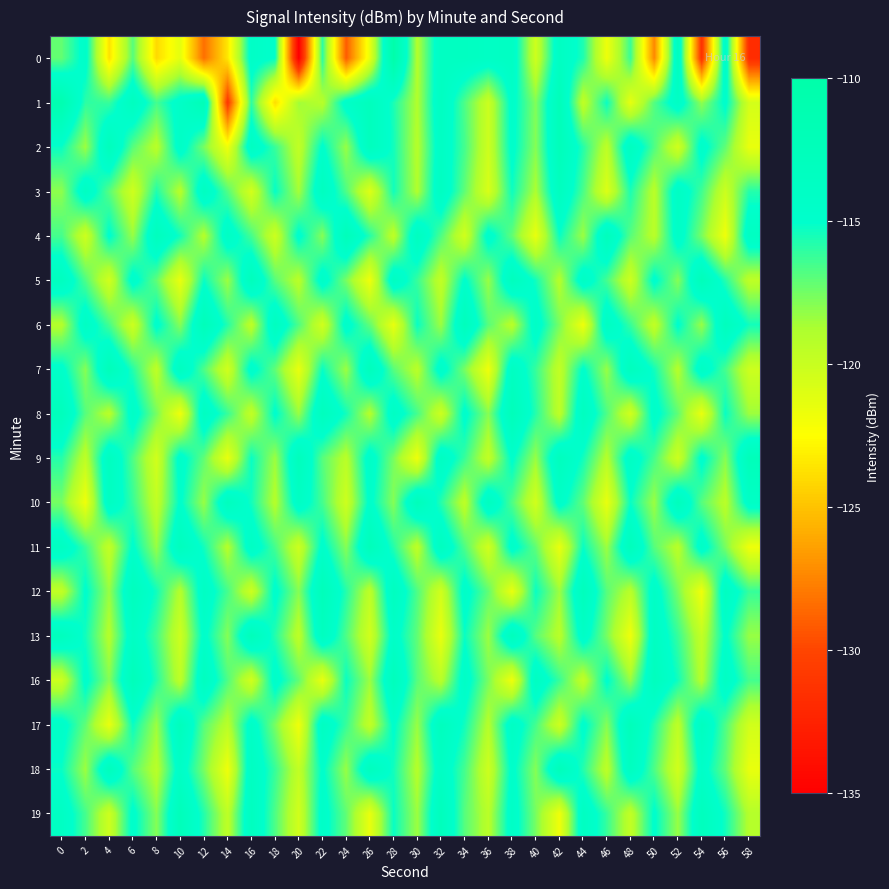

How many data points does each series have?

30